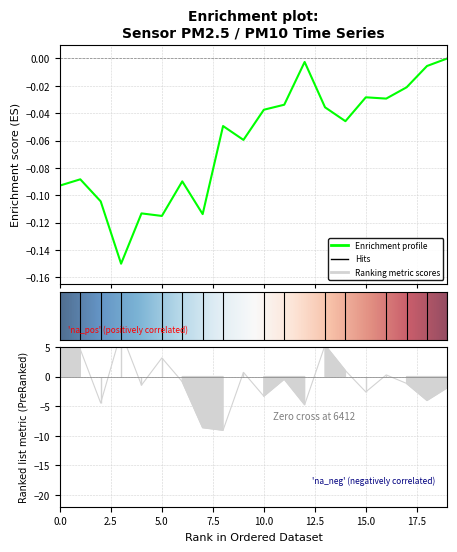

True or false: there are more than 1 points higher than both neighbors.

True